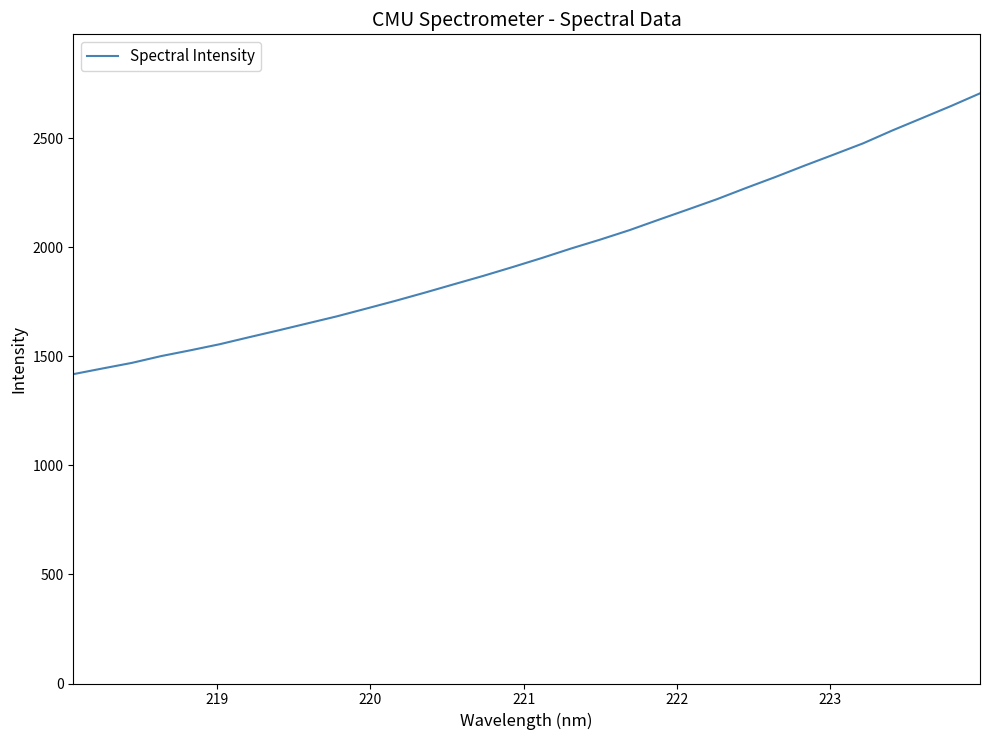

What is the minimum value shown in the chart?

1418.5